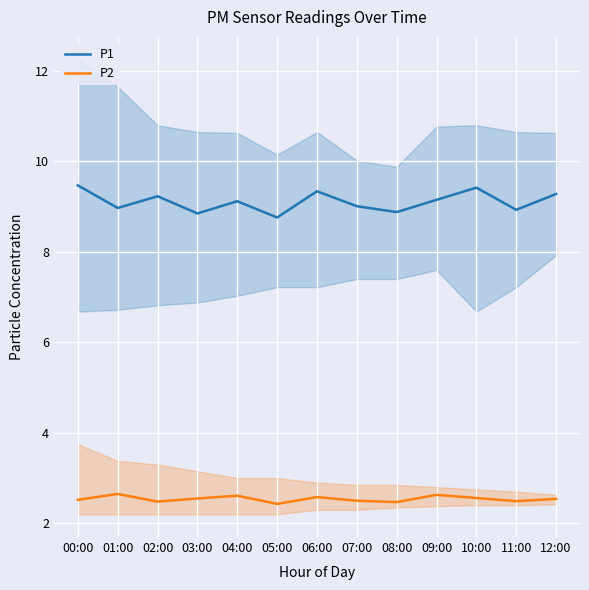

What is the lowest value of the P2 series?

2.4